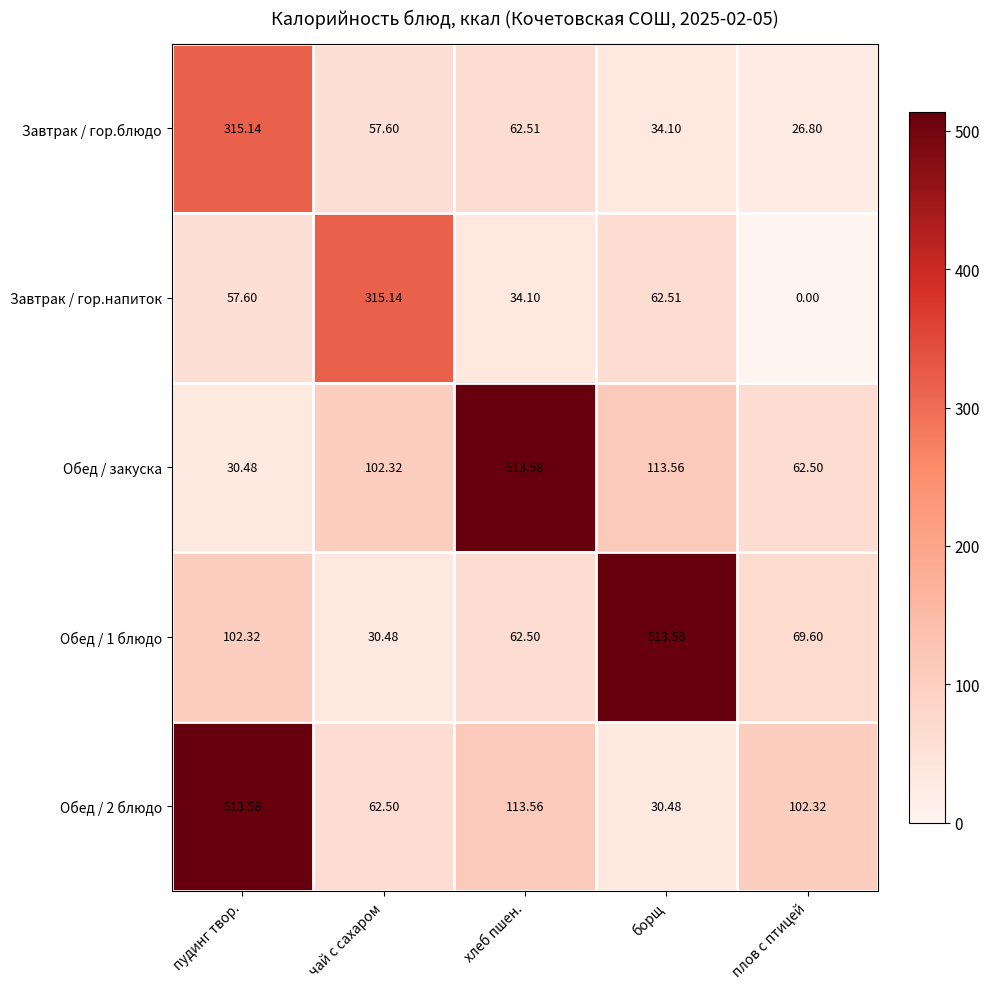

List the labels in order of Завтрак / гор.блюдо value, largest first.

пудинг твор., хлеб пшен., чай с сахаром, борщ, плов с птицей